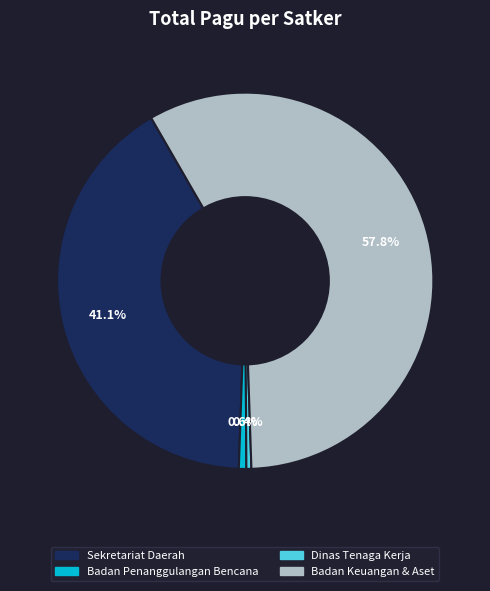

Does any single category account for the majority?

Yes